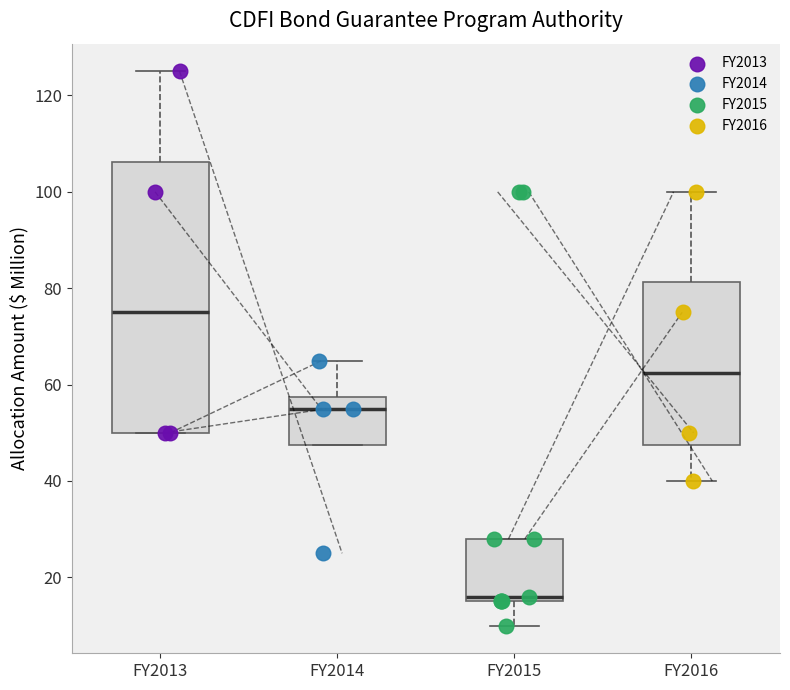

Reading left to right, read every box against the y-axis: the position of its median line, the range the box covers, and the ends of its whiskers. The values are not printed on the chart, so give them approximately, as read against the axis.

FY2013: median 76, box 50 to 106, whiskers 50 to 126
FY2014: median 56, box 48 to 58, whiskers 48 to 66
FY2015: median 16 (just above the box's lower edge), box 16 to 28, whiskers 10 to 28
FY2016: median 62, box 48 to 82, whiskers 40 to 100